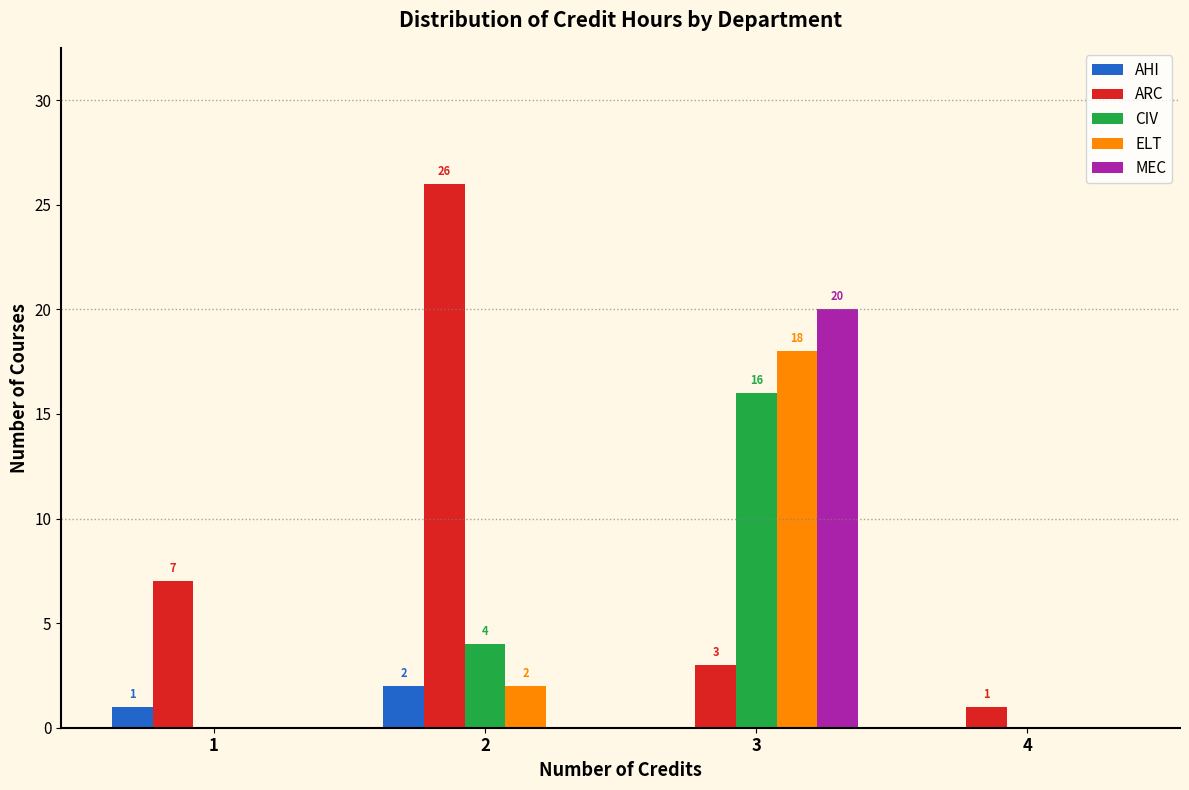

Reading left to right, transcribe all the data shown in this chart.

AHI: 1=1	2=2	3=0	4=0
ARC: 1=7	2=26	3=3	4=1
CIV: 1=0	2=4	3=16	4=0
ELT: 1=0	2=2	3=18	4=0
MEC: 1=0	2=0	3=20	4=0